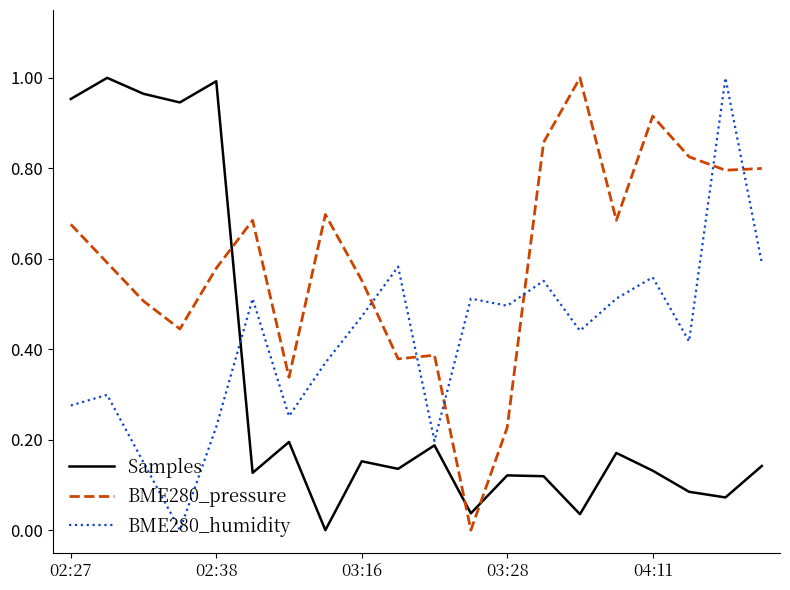

Rank the series by their average value, from highest to lowest.

BME280_pressure, BME280_humidity, Samples